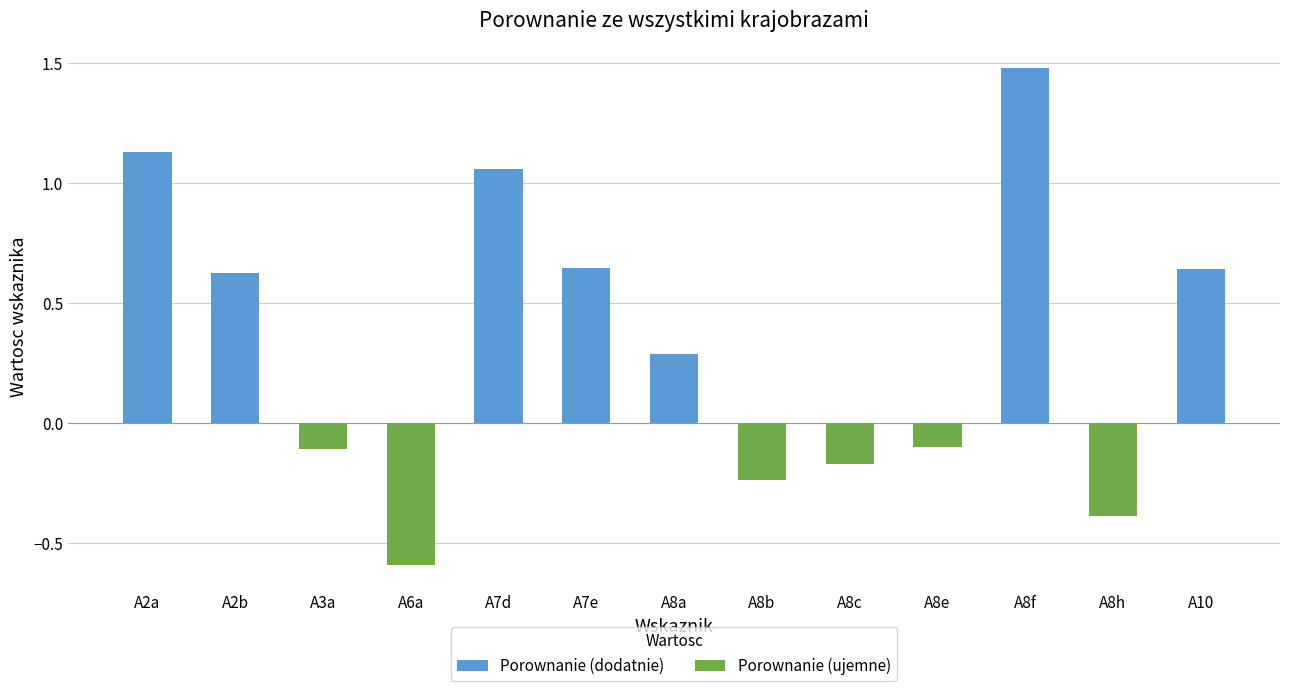

True or false: the data shows -0.2 at A6a.

False